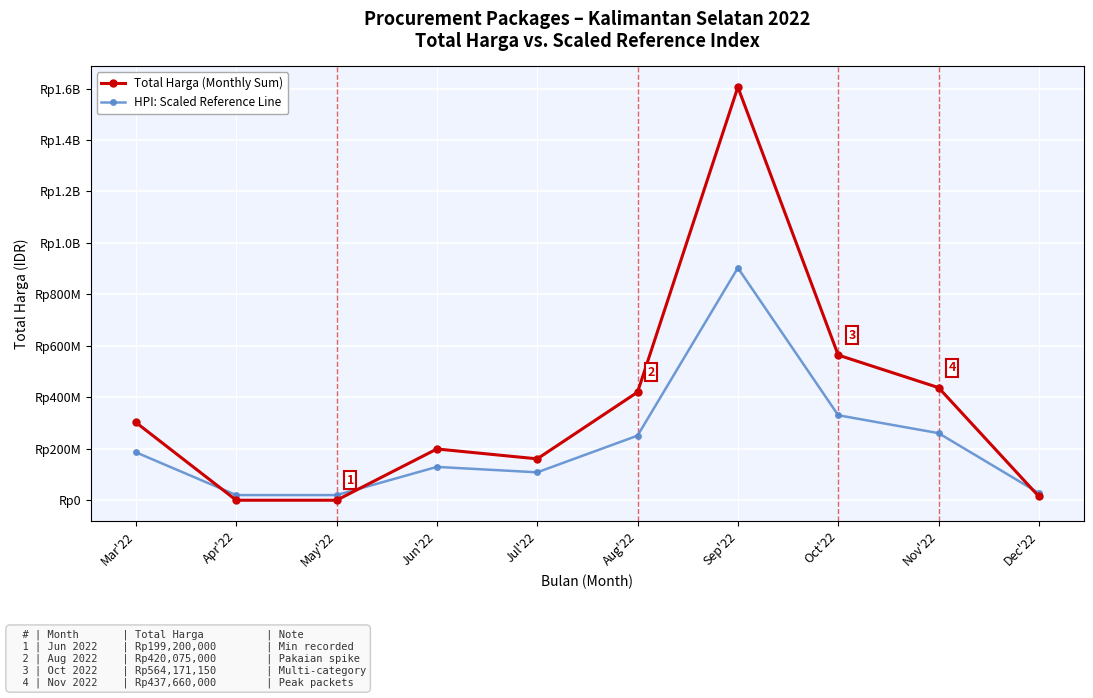

What is the label of the 1st point from the right?

Dec'22